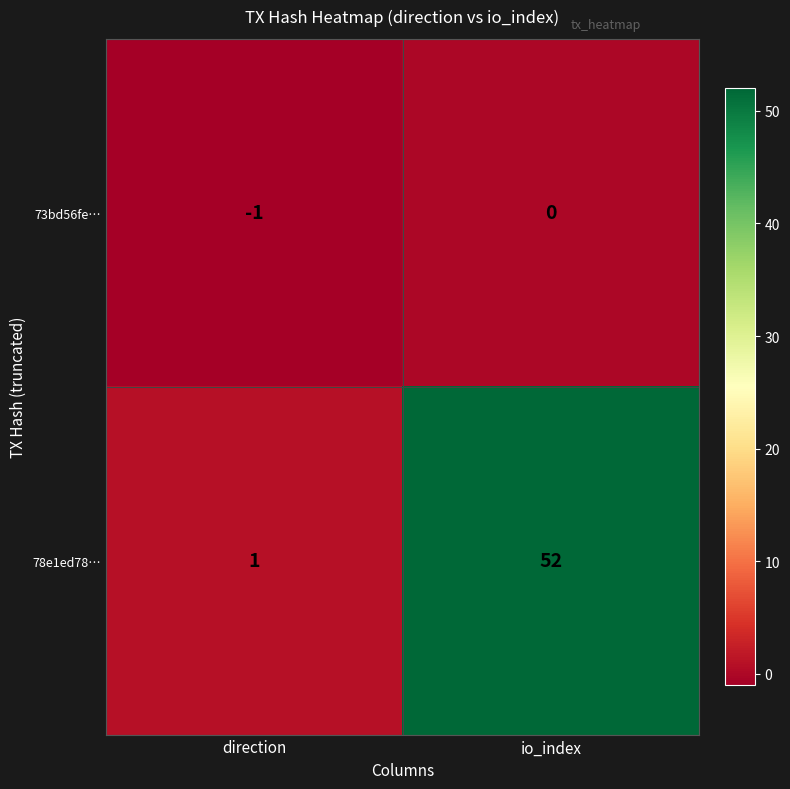

Reading right to left, transcribe all the data shown in this chart.

73bd56fe…: io_index=0	direction=-1
78e1ed78…: io_index=52	direction=1